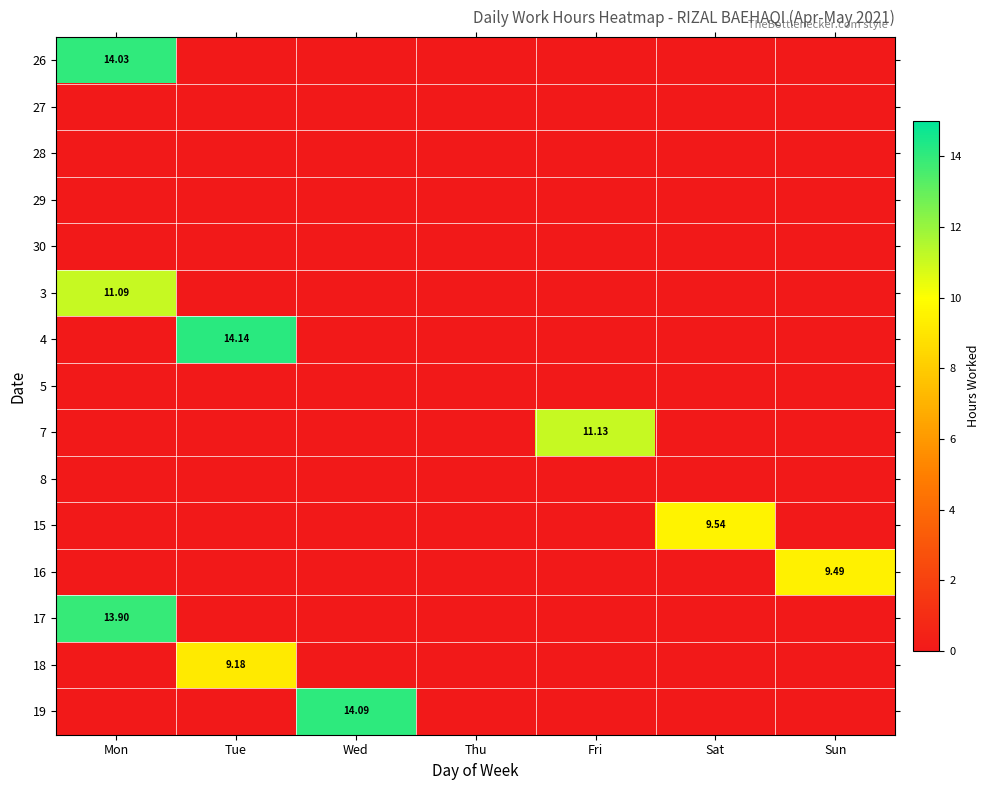

At which category is the sum across all series the highest?

Mon